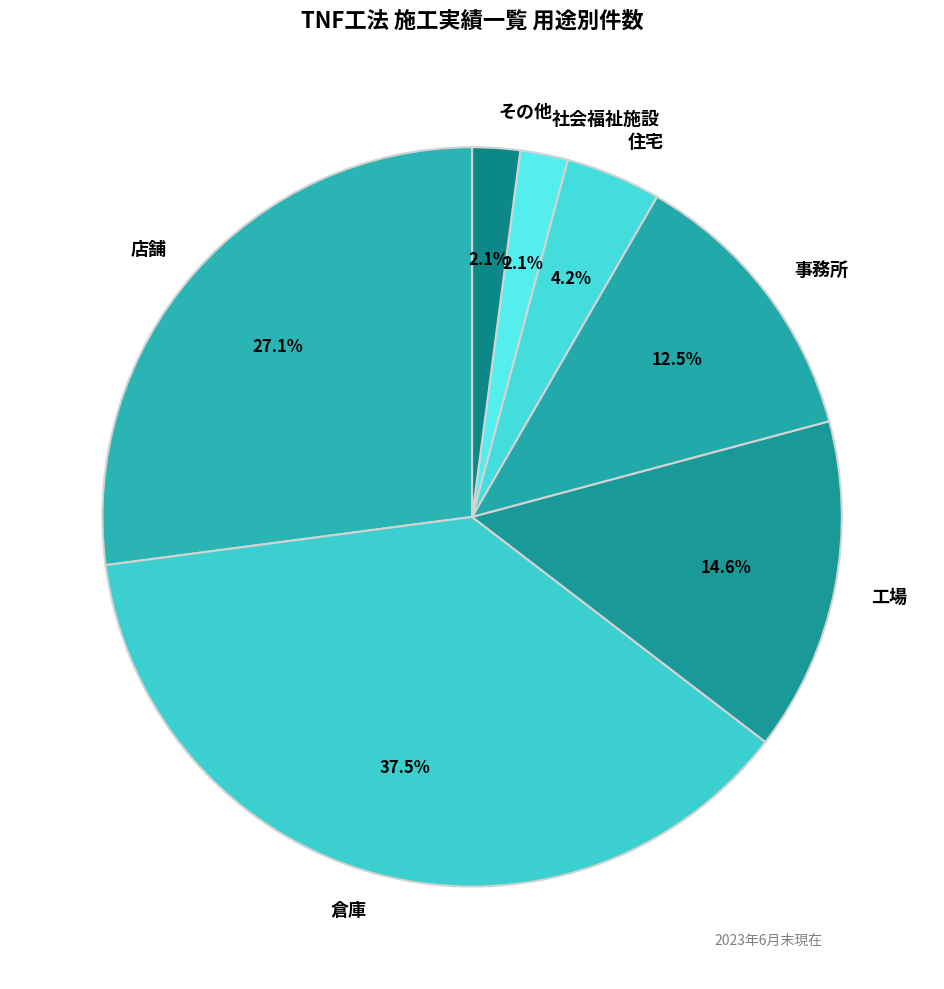

Which slice is the largest?

倉庫